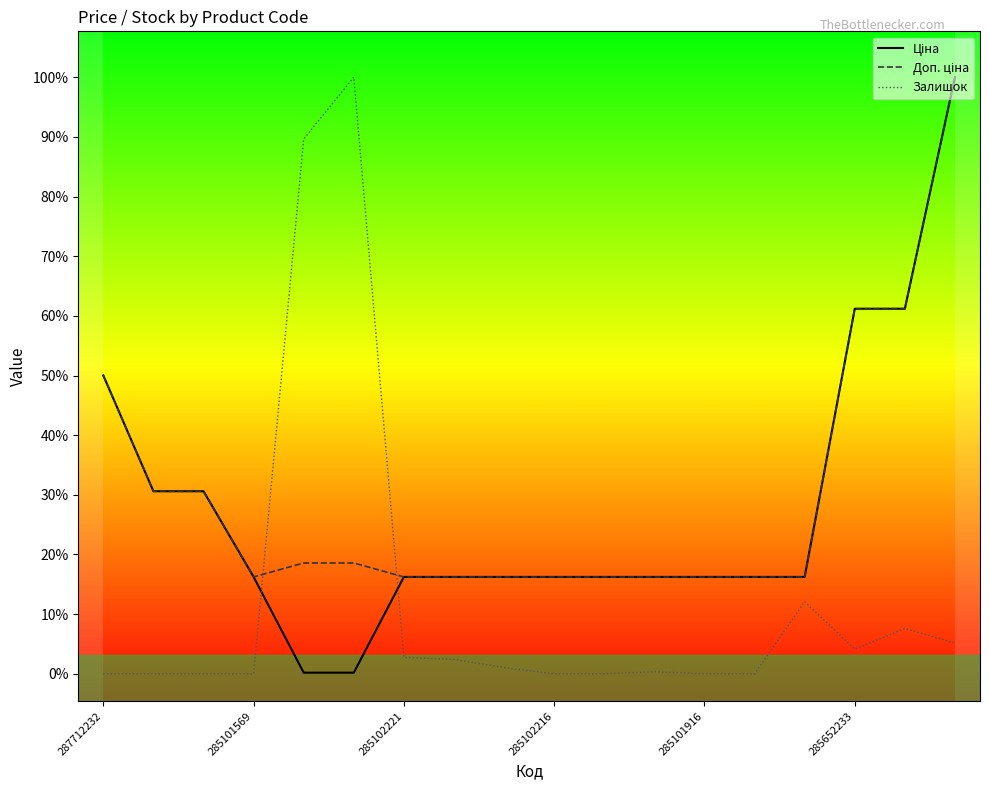

After their last crossing, which series has the higher values: Залишок or Доп. ціна?

Доп. ціна